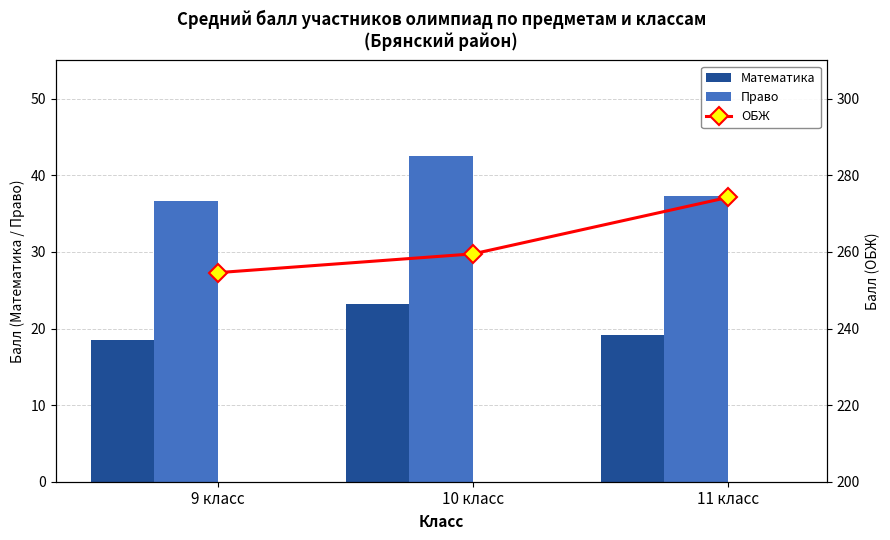

What is the difference between the Математика values at 11 класс and 9 класс?

0.7